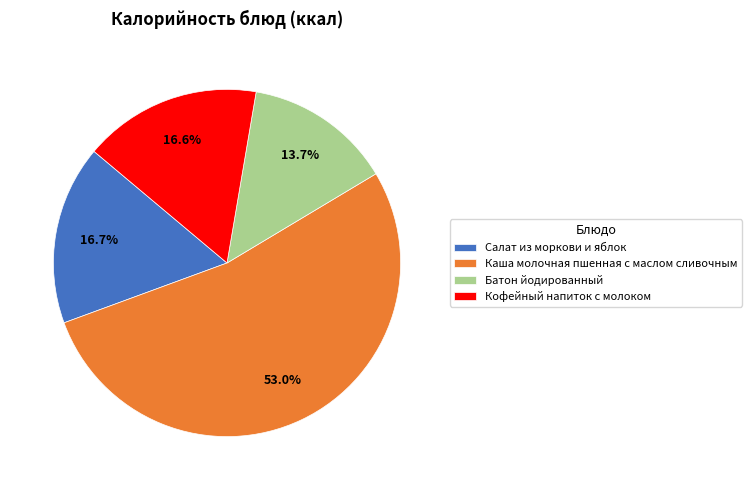

To the nearest percent, what percentage of the pie is Каша молочная пшенная с маслом сливочным?

53%